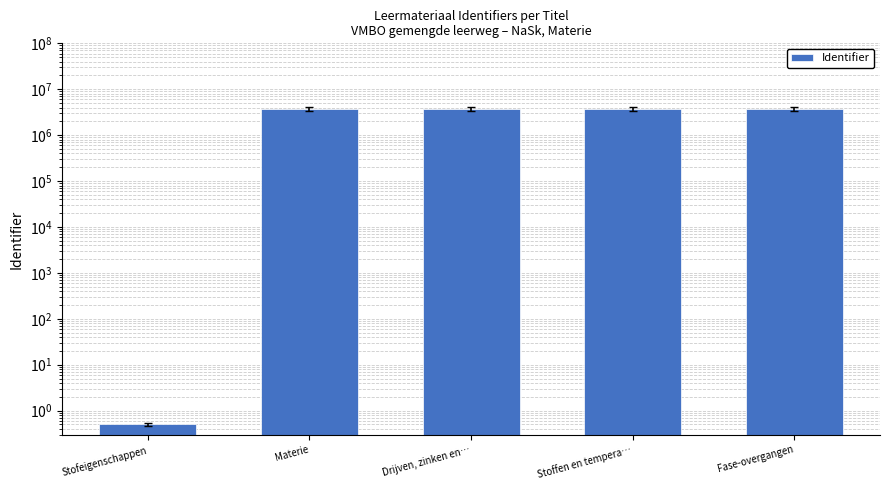

Between Materie and Fase-overgangen, which is larger?

Fase-overgangen